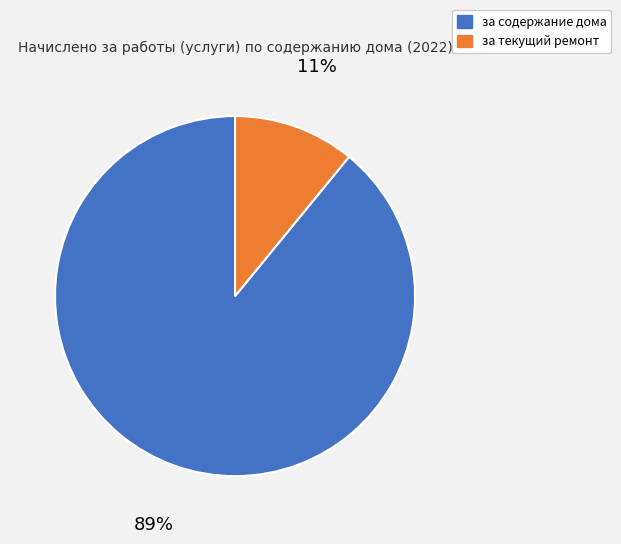

The за текущий ремонт slice represents 11% of the pie. True or false?

True